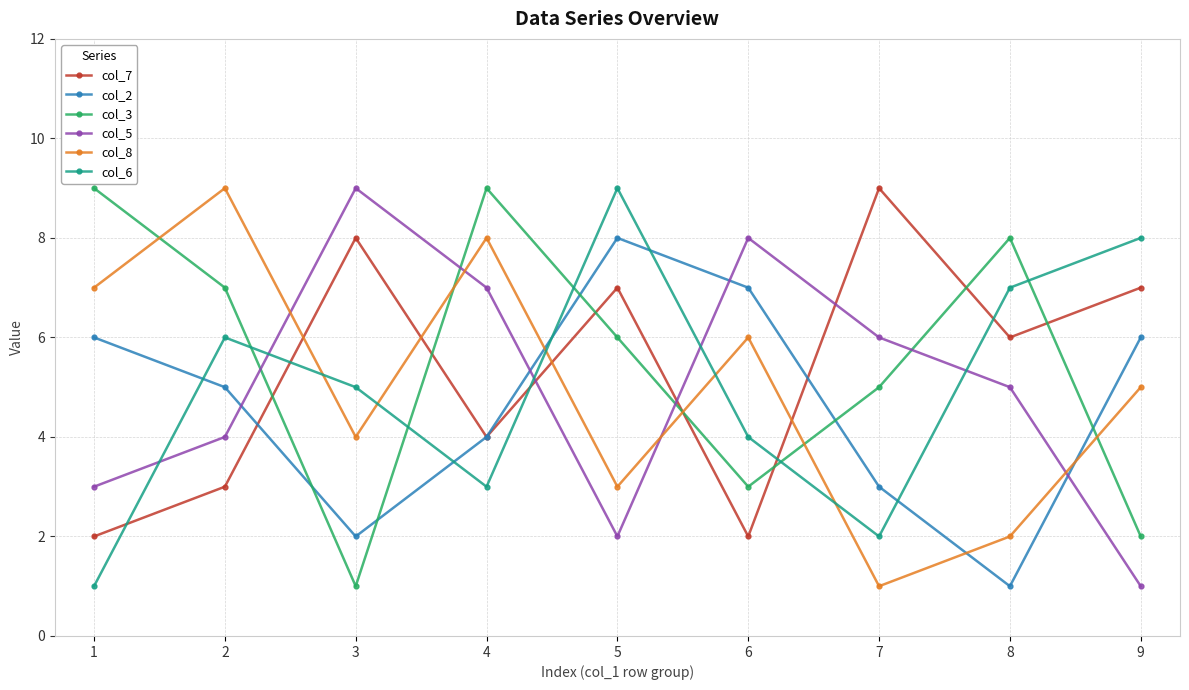

How many times do col_8 and col_3 cross each other?

5